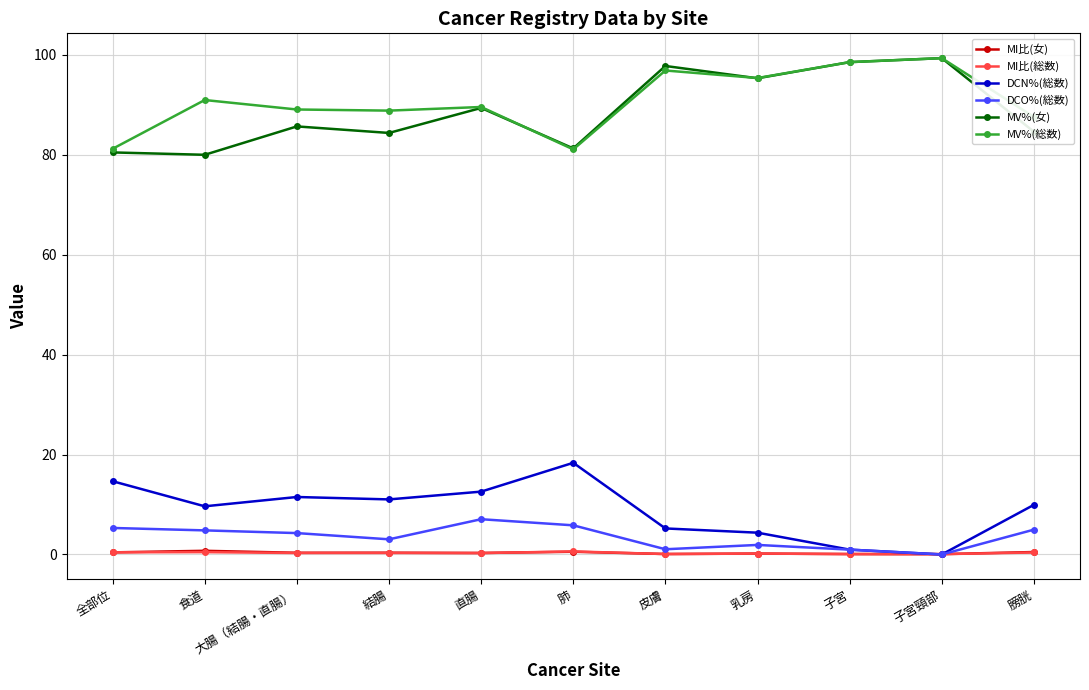

What position from the left is 直腸?

5